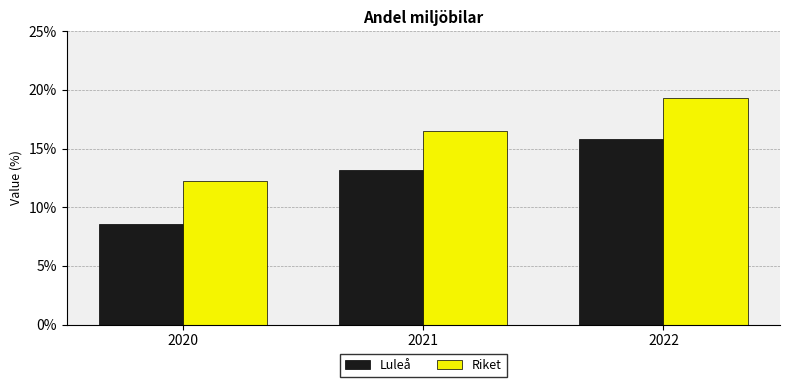

What is the minimum value for Riket?

12.2